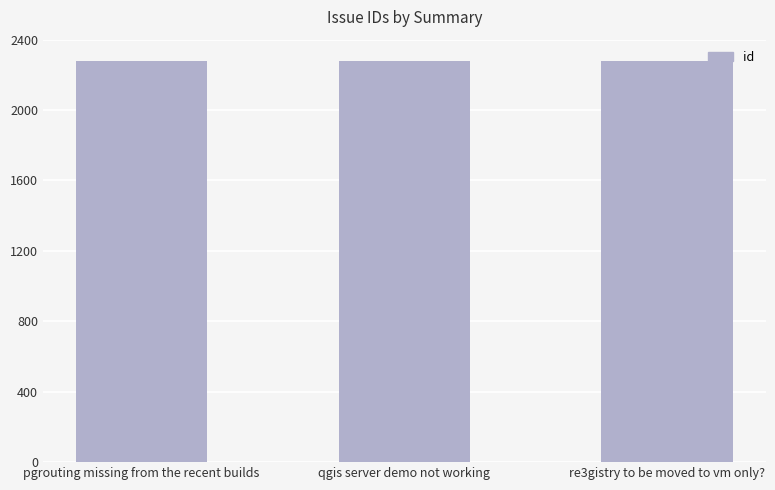

Approximately how many times larger is the value at re3gistry to be moved to vm only? compared to pgrouting missing from the recent builds?

1.0